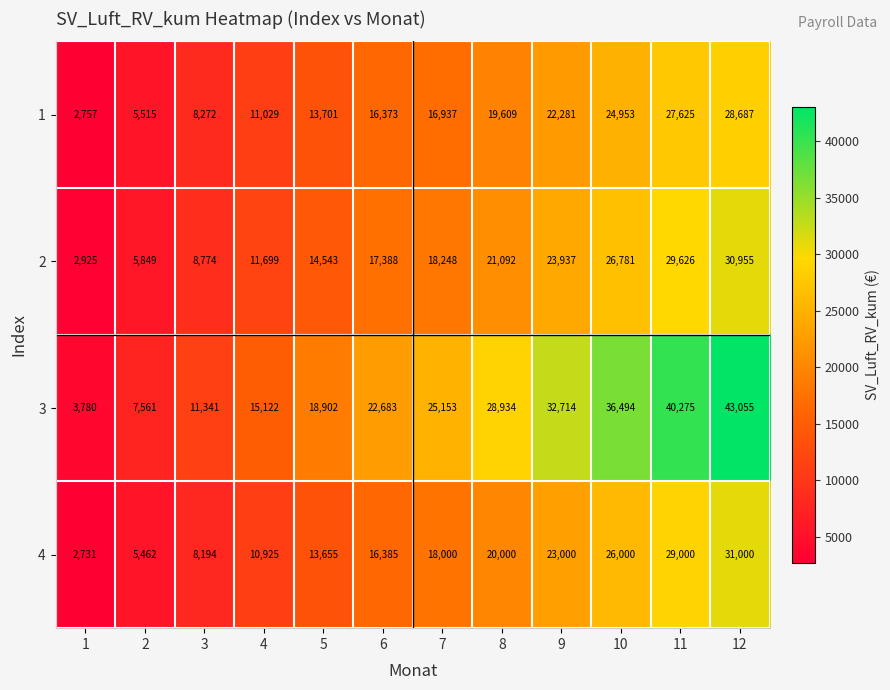

True or false: 1 has a value of 24953 at 10.

True